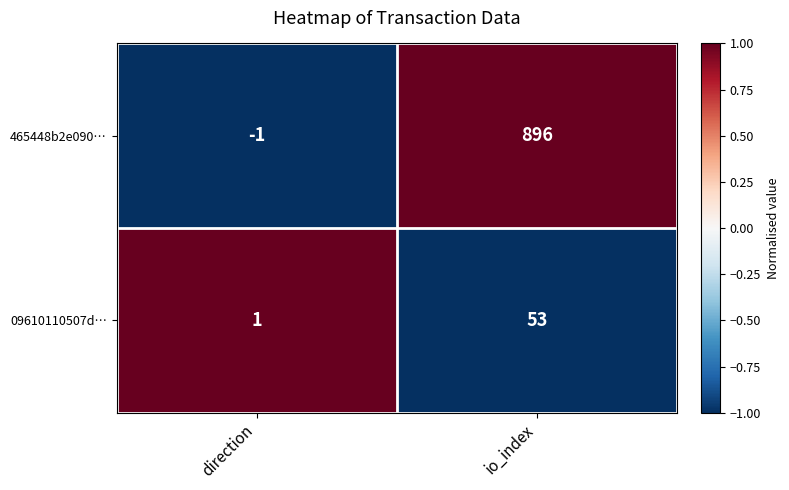

At which category is the sum across all series the highest?

io_index